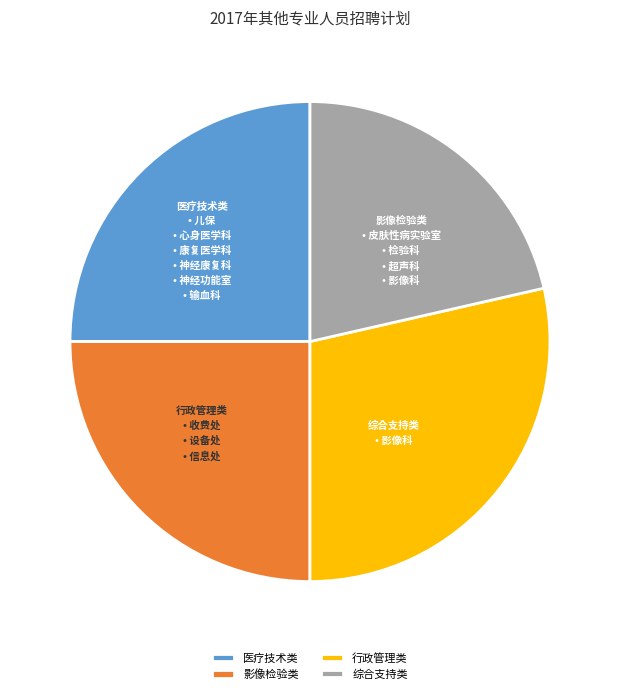

Is there a majority slice in this chart?

No